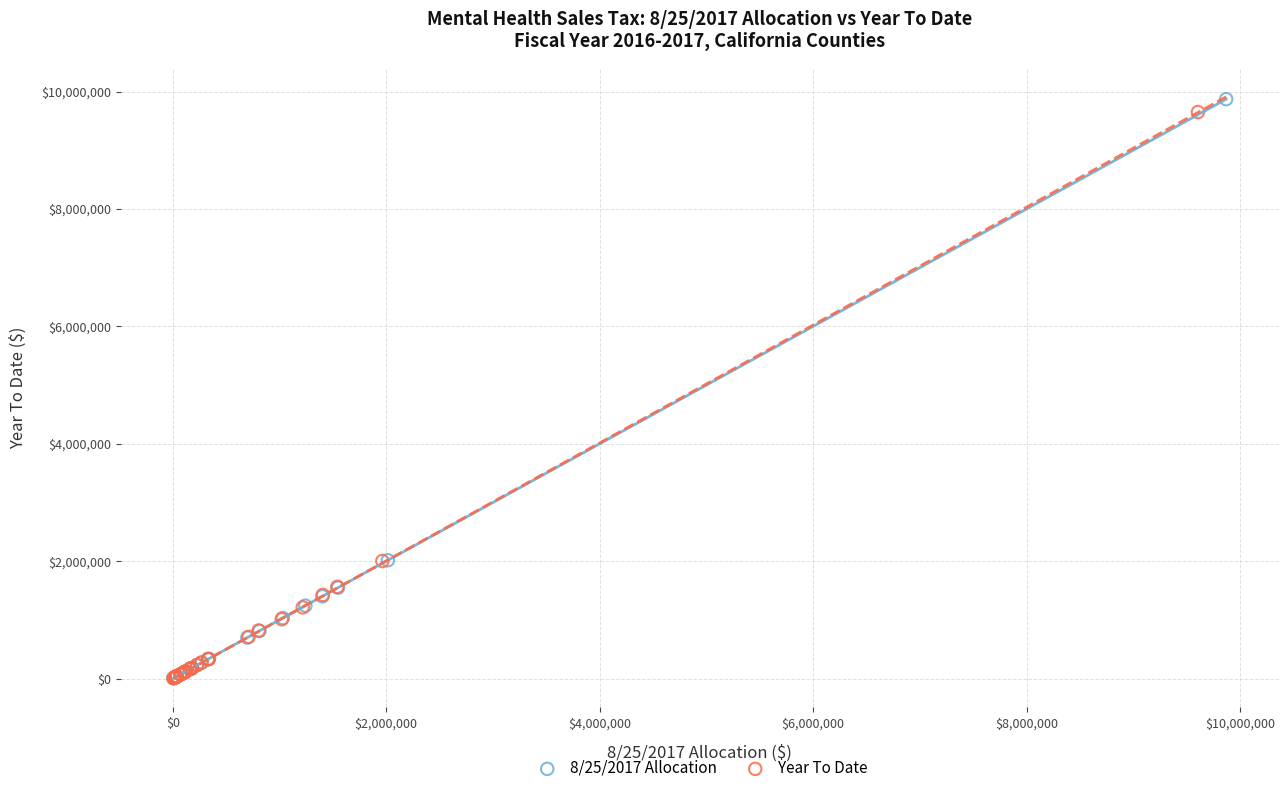

What are all the series names shown in the legend?

8/25/2017 Allocation, Year To Date